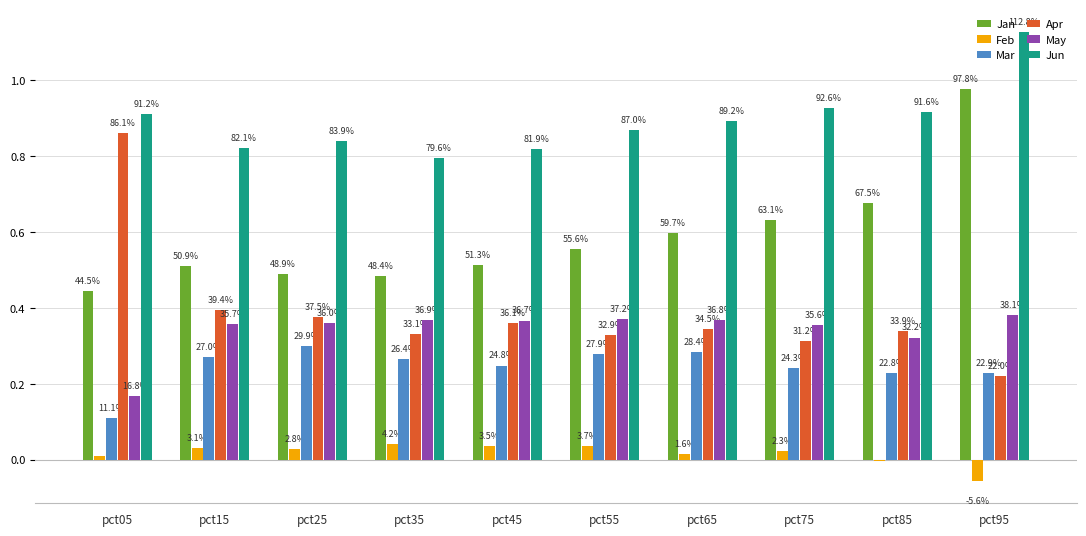

What is the difference between the Jun values at pct85 and pct25?

0.1